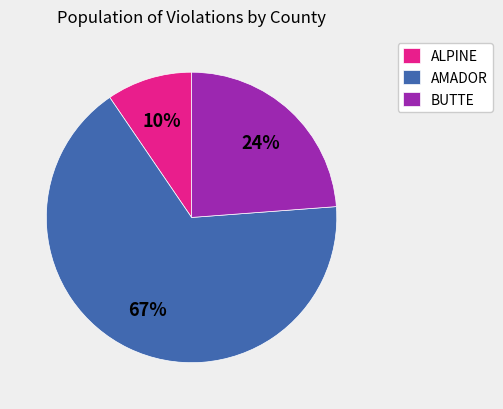

Count the number of slices in the pie.

3